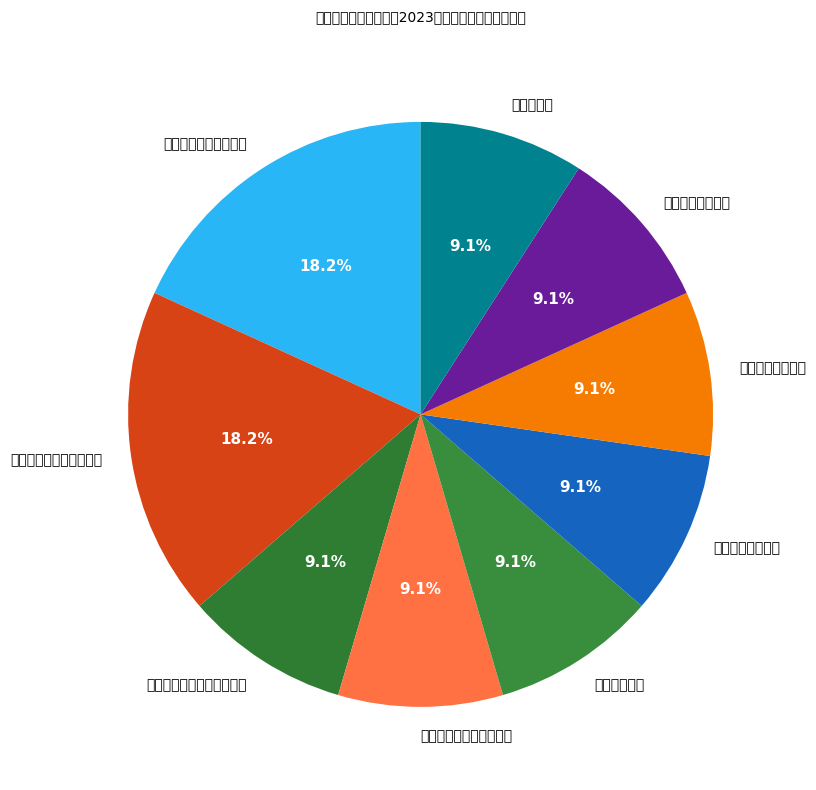

What is the ratio of the value at 学生工作处管理岗 to the value at 人事处其他专技岗?

1.0